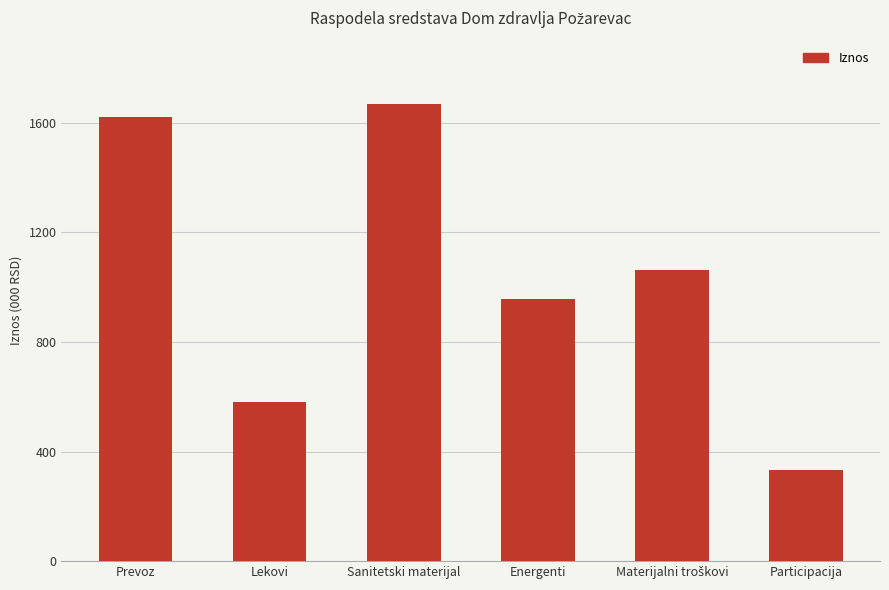

Reading left to right, extract all data points from this chart.

1622484.2	581250.0	1667677.0	955500.0	1060902.0	332385.2